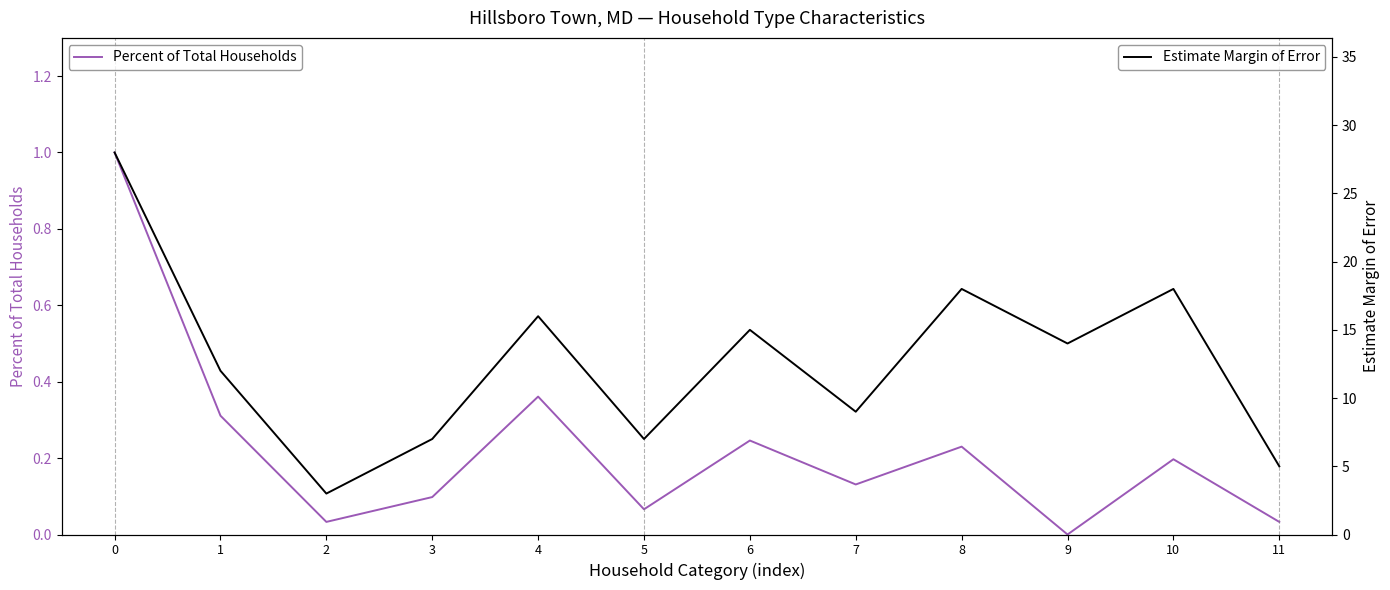

True or false: Estimate Margin of Error and Percent of Total Households cross at least once.

False